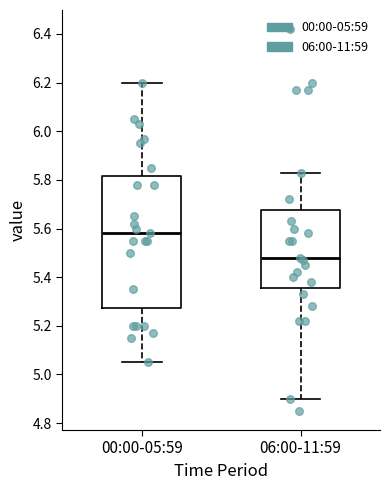

Reading left to right, transcribe this box plot: for each box, give where its median line is, the range the box spans, and where its two whiskers end, as read against the y-axis. The values are not printed on the chart, so give them approximately, as read against the axis.

00:00-05:59: median 5.58, box 5.28 to 5.82, whiskers 5.06 to 6.20
06:00-11:59: median 5.48, box 5.36 to 5.68, whiskers 4.90 to 5.84